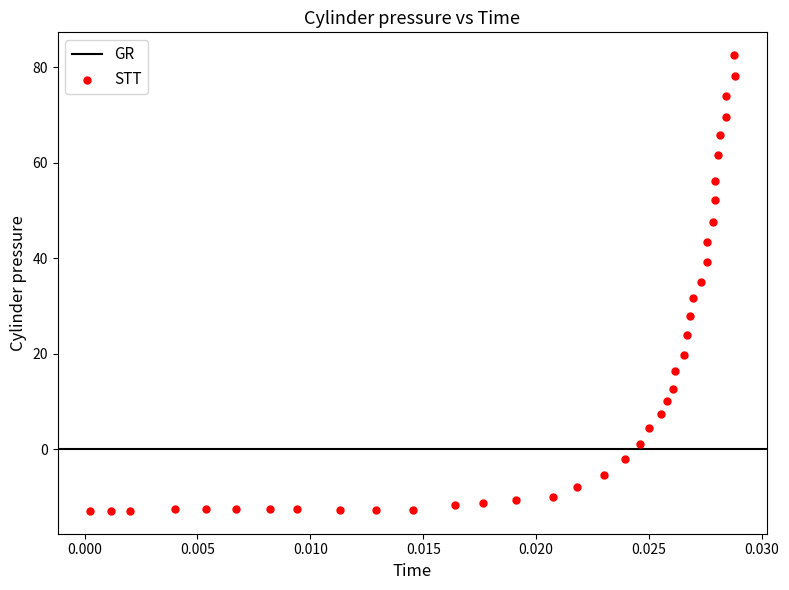

What is the range of Y values (max minus min)?

95.5